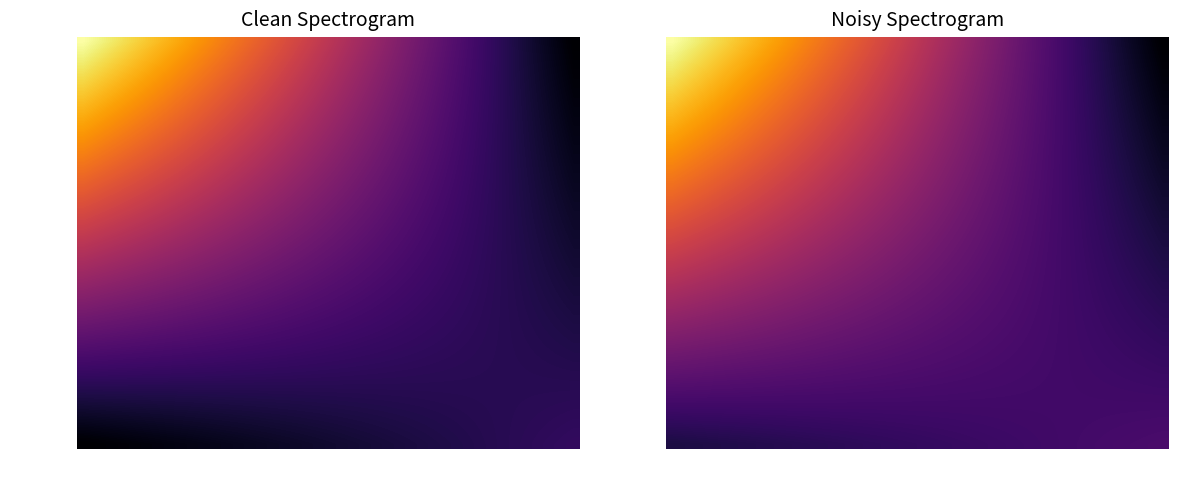

How many data points does each series have?

40